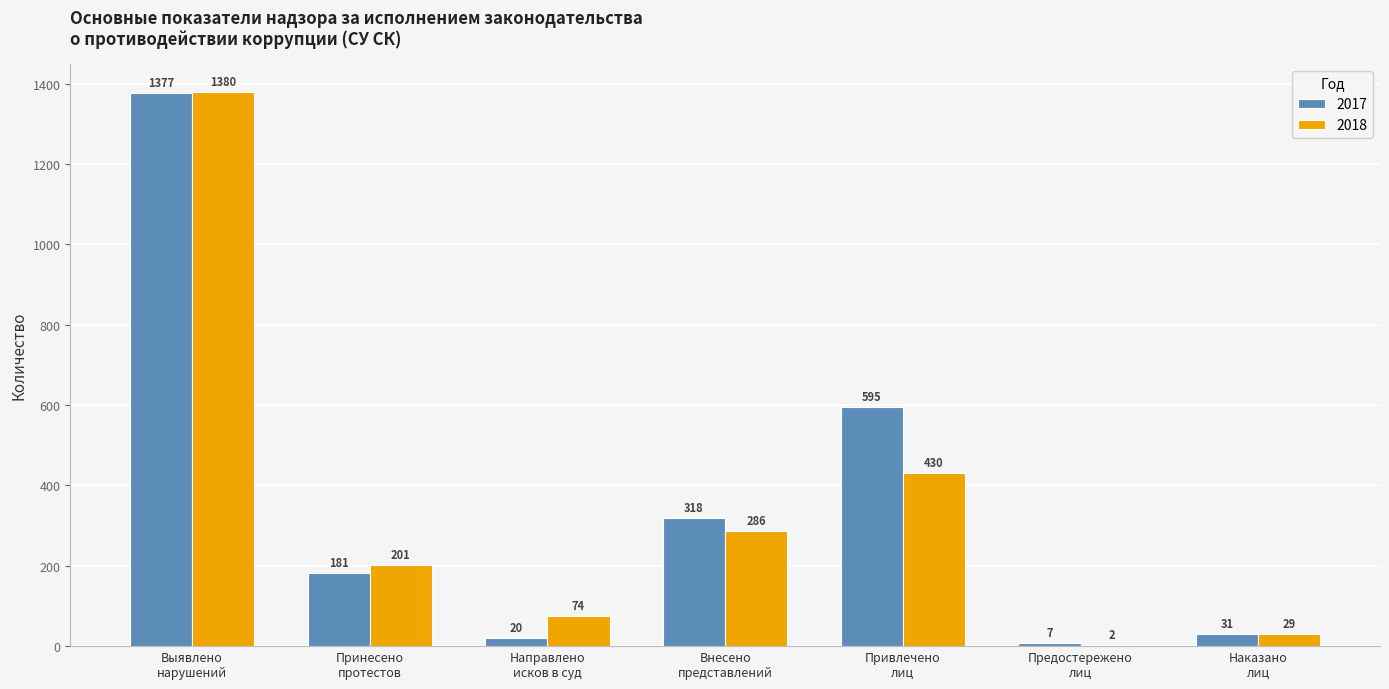

Where is 2018 nearest to the value 691?

Привлечено
лиц